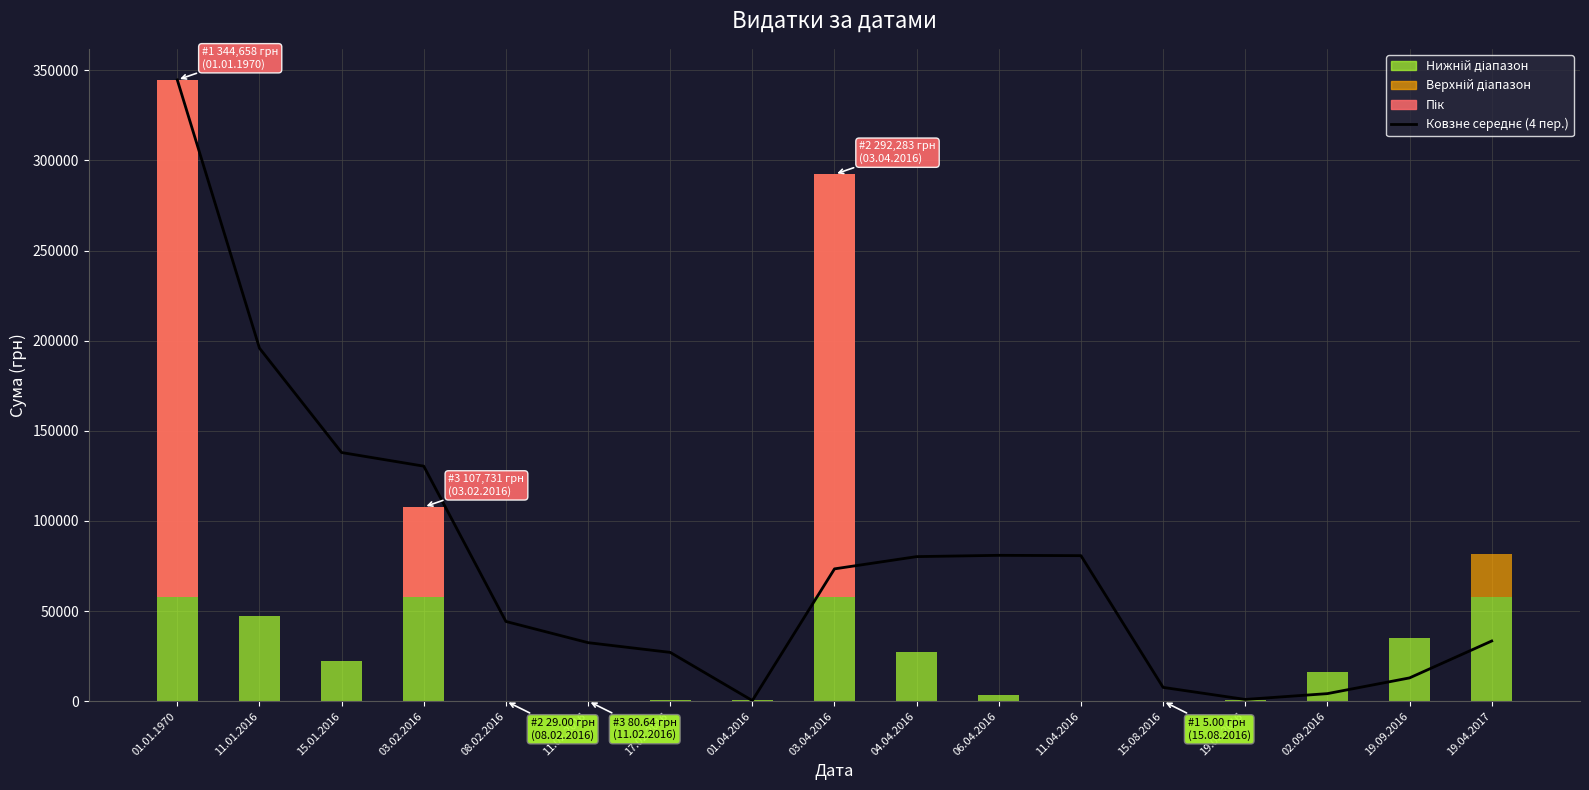

How many bars are there in total?

17